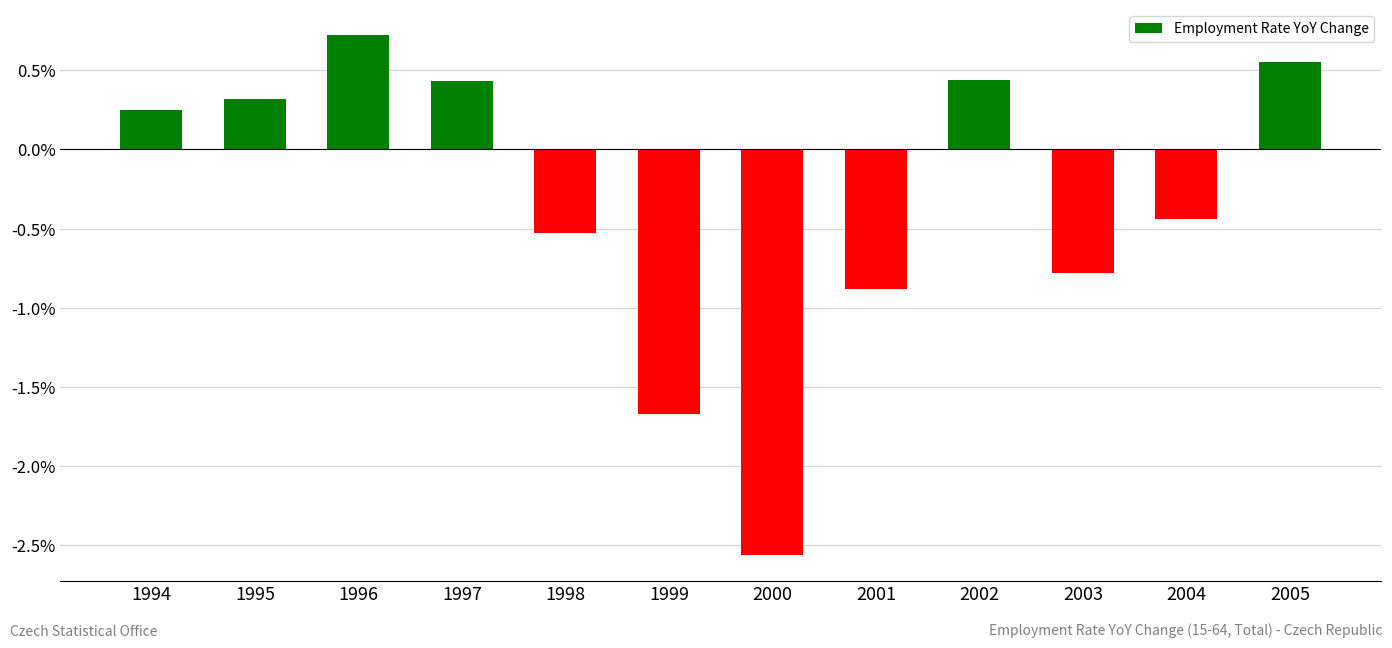

Where does the data first go above 0?

1994